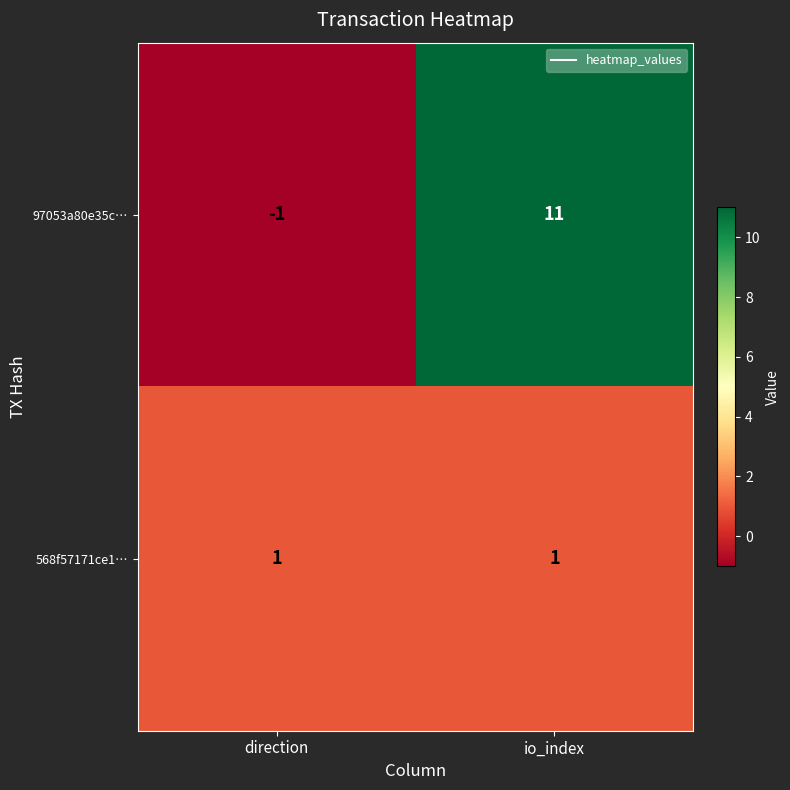

What is the spread (max minus min) of values at io_index?

10